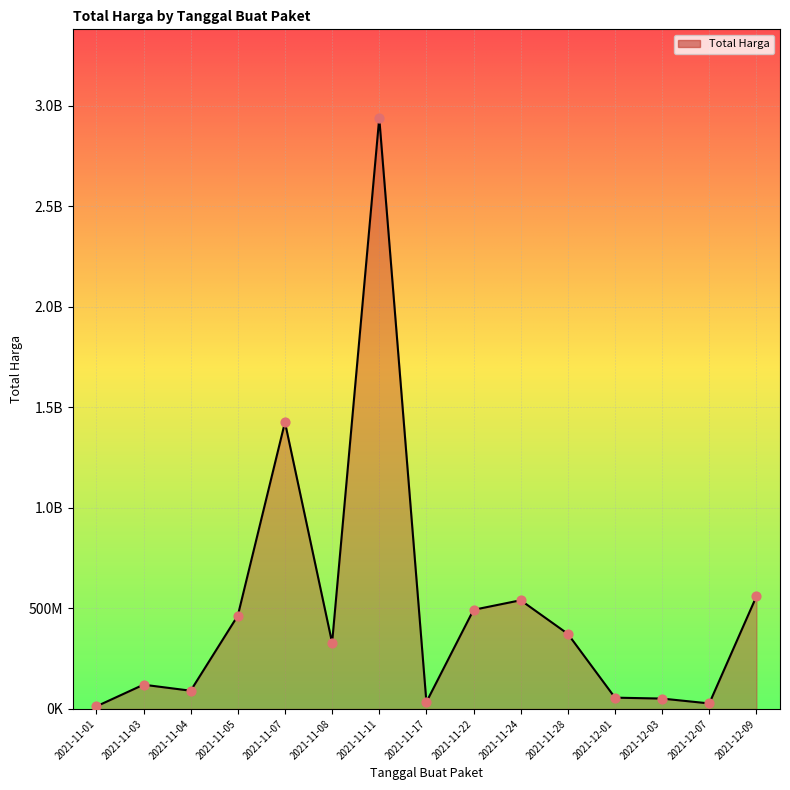

Which has a higher value, 2021-11-24 or 2021-11-04?

2021-11-24